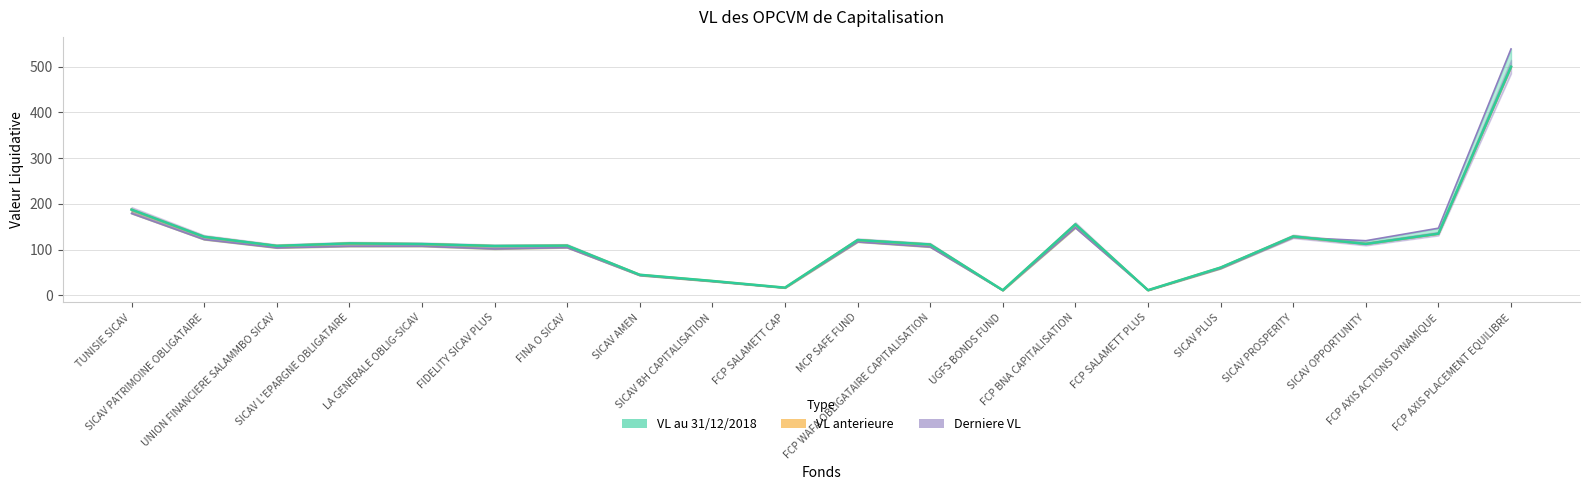

What is the value of the Derniere VL point at the 10th from the left?

16.6